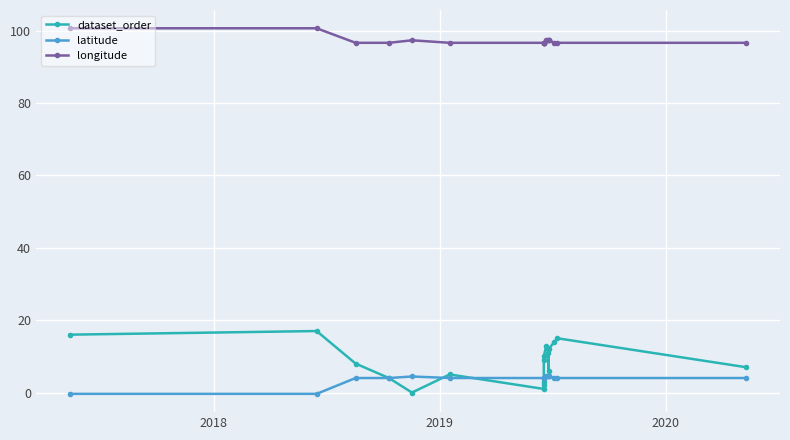

Which series has the largest total across all categories?

longitude